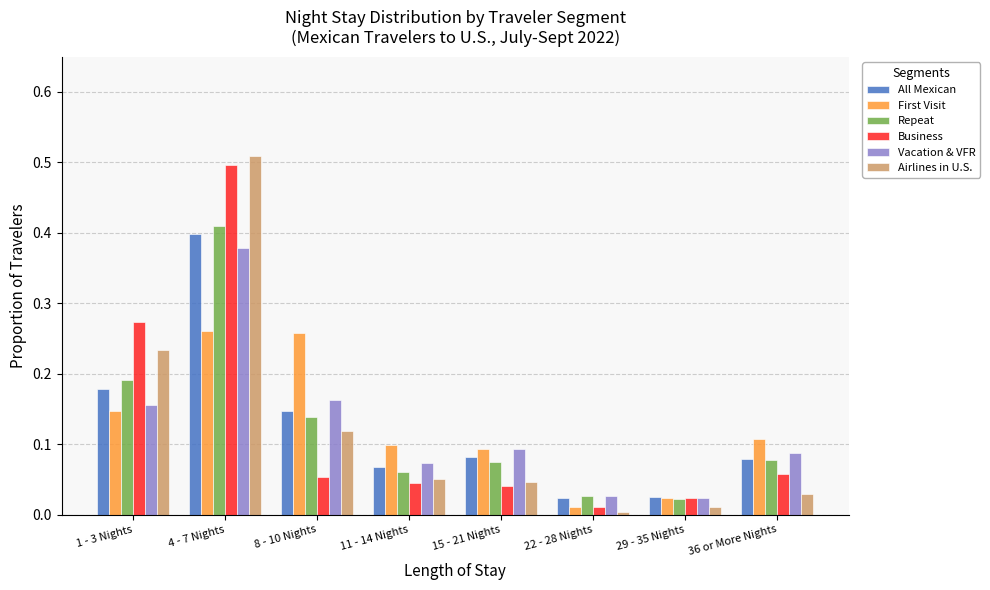

Are the bars horizontal?

No